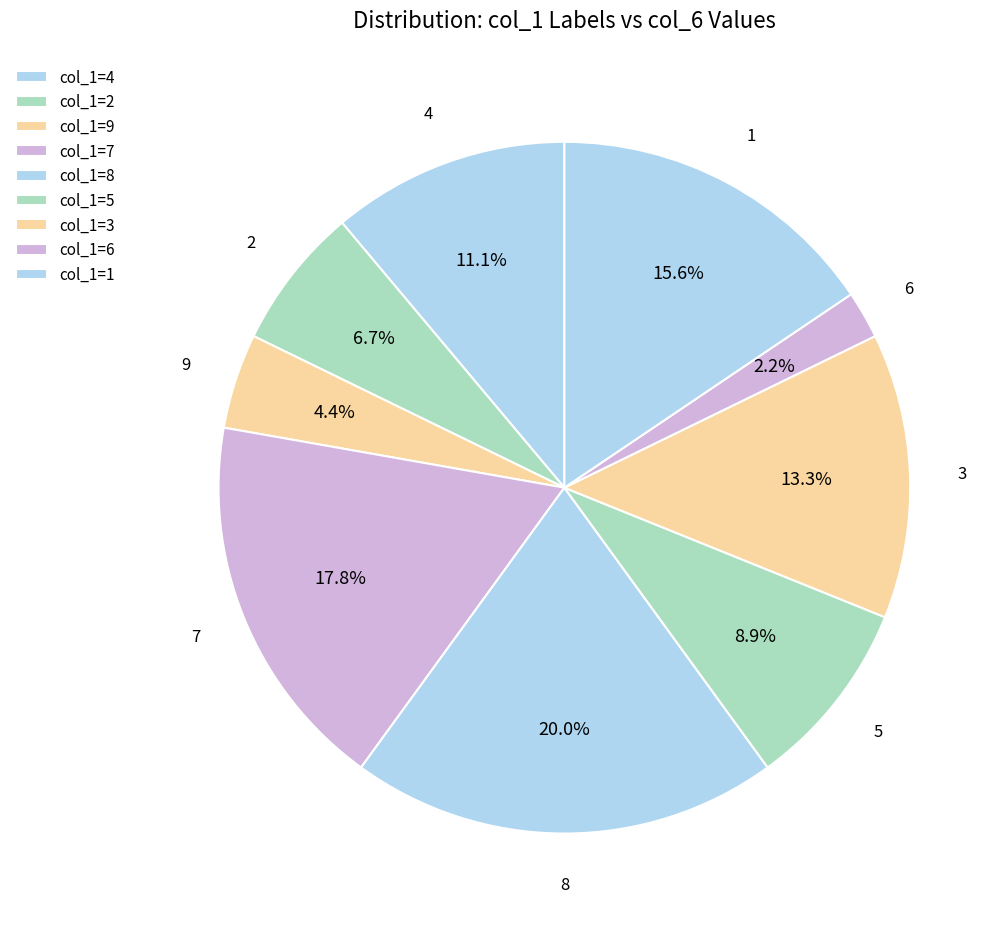

Is there a majority slice in this chart?

No